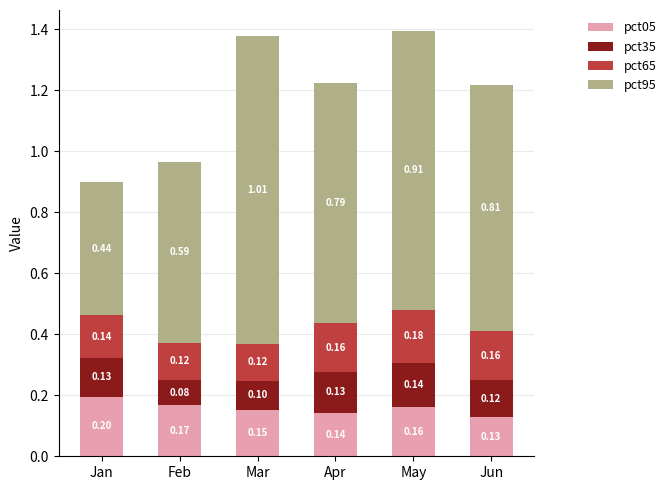

Which category has the highest value in the pct05 series?

Jan